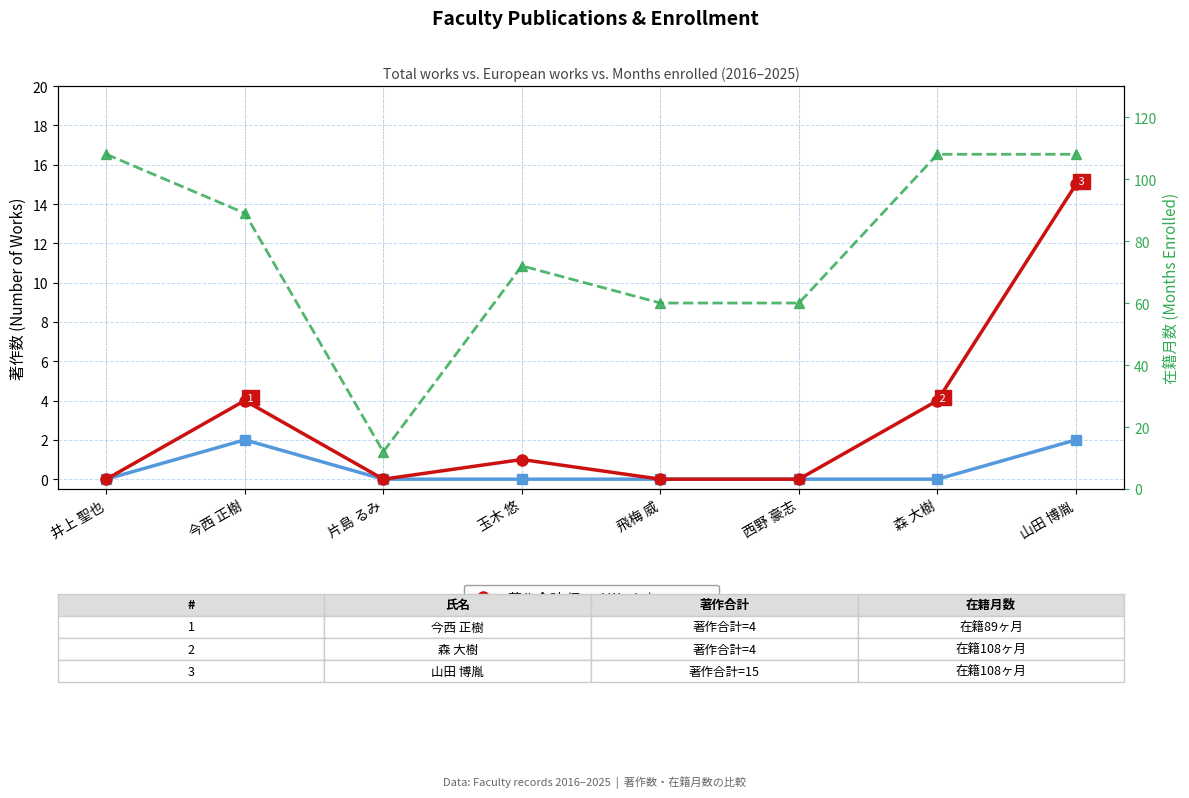

Does the chart display data point markers on the line(s)?

Yes